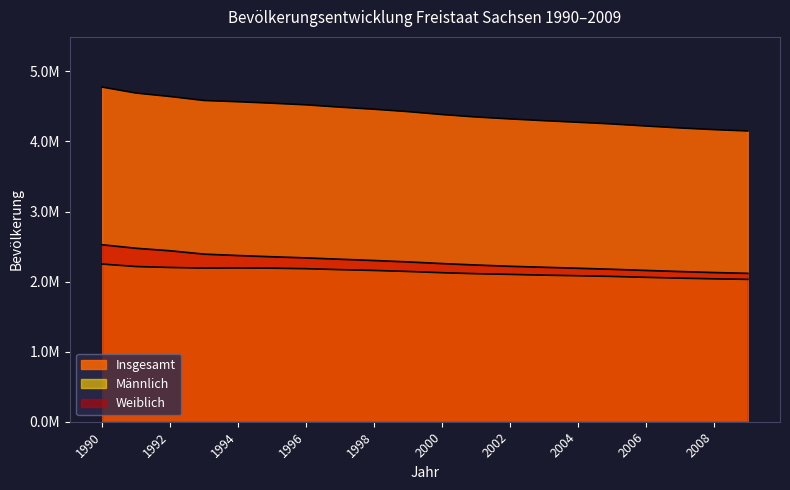

How many distinct data groups are displayed?

3